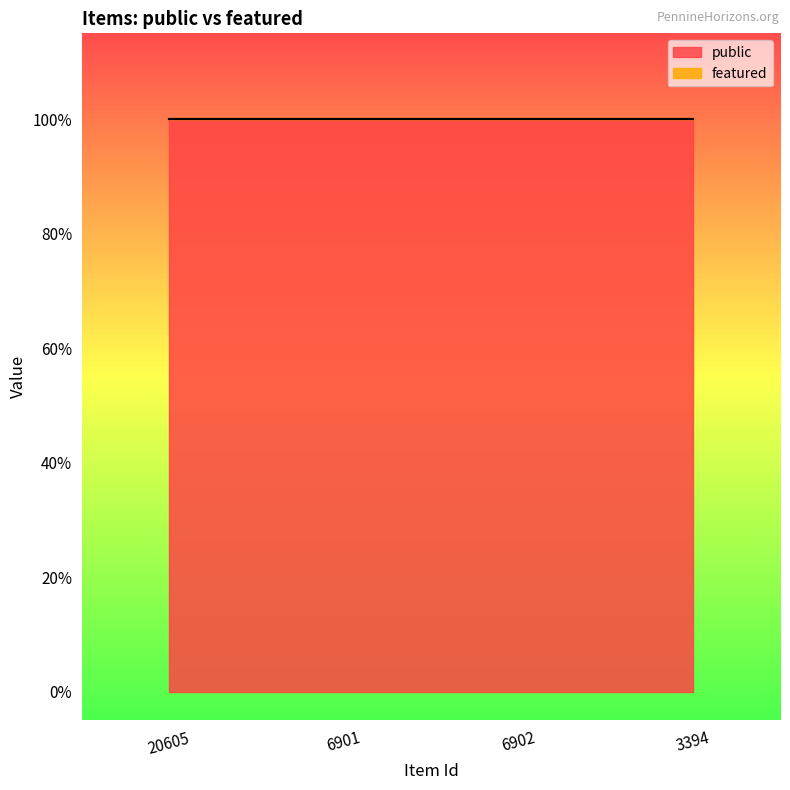

What is the total value across all series at 6902?

1